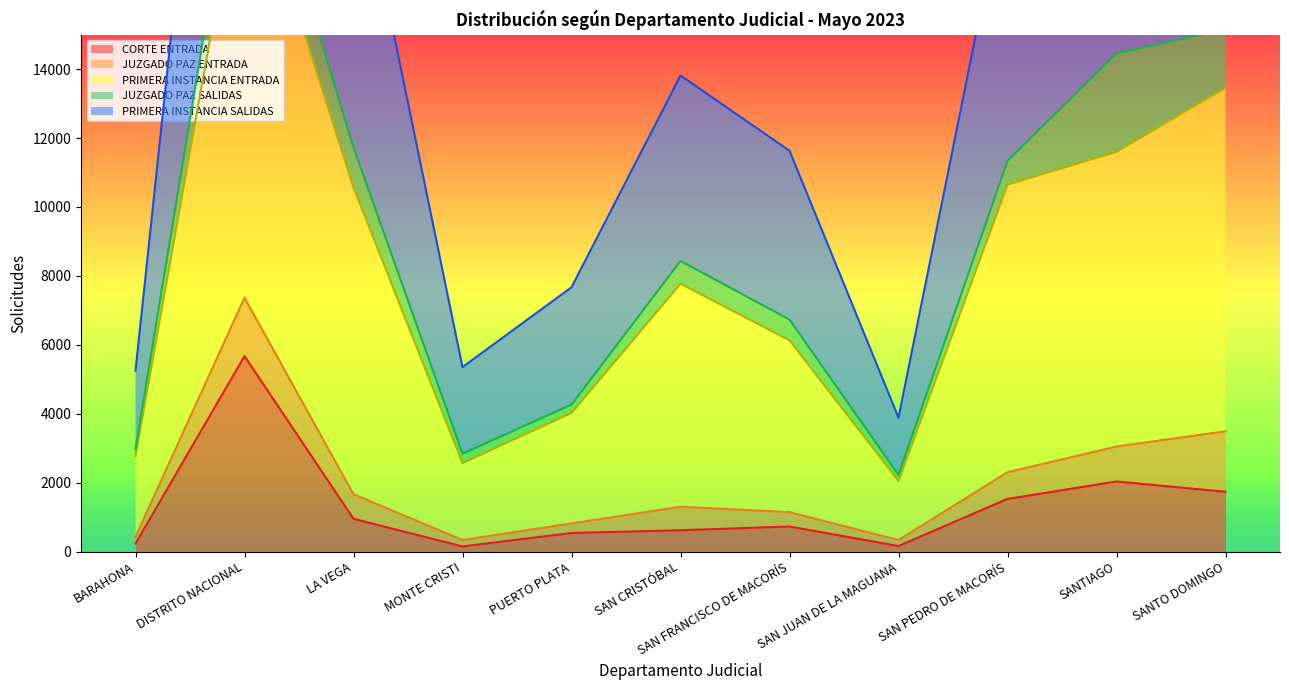

Where does the PRIMERA INSTANCIA SALIDAS series first go above 7773?

DISTRITO NACIONAL